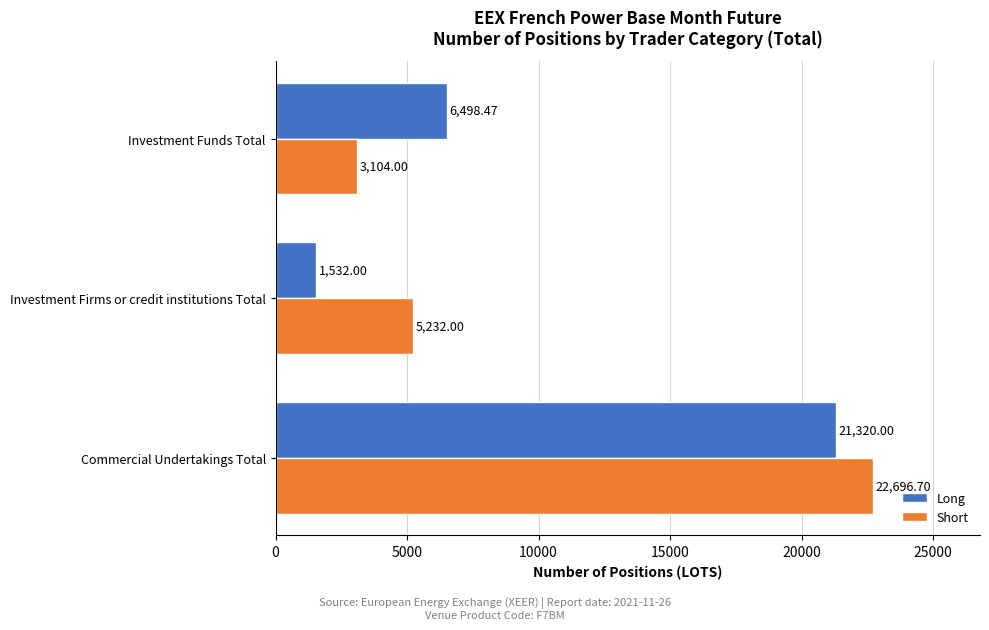

Which series has the largest range (max minus min)?

Long